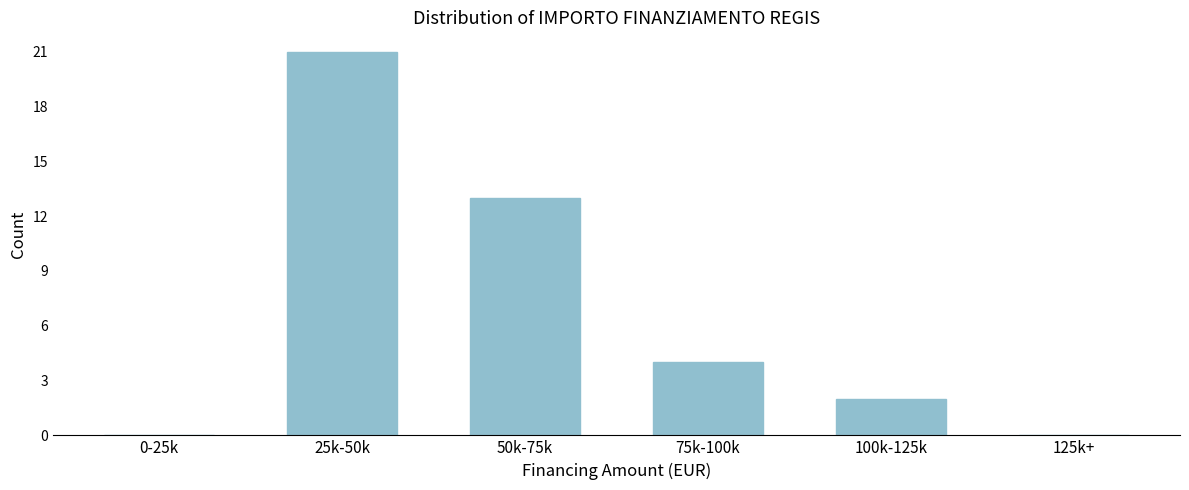

Reading right to left, what are all the values shown in this chart?

125k+=0	100k-125k=2	75k-100k=4	50k-75k=13	25k-50k=21	0-25k=0